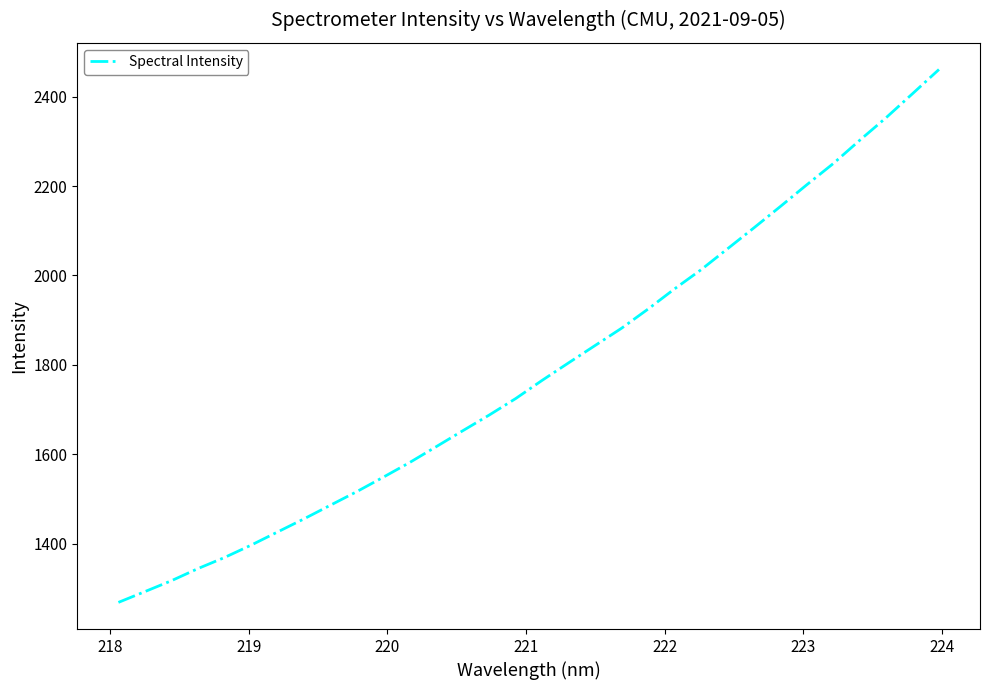

What is the greatest value displayed?

2460.9